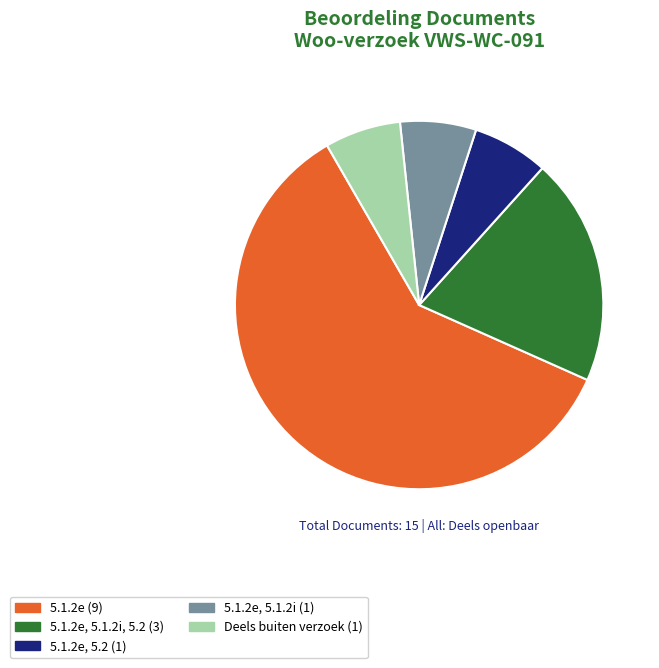

How many slices are in this pie chart?

5